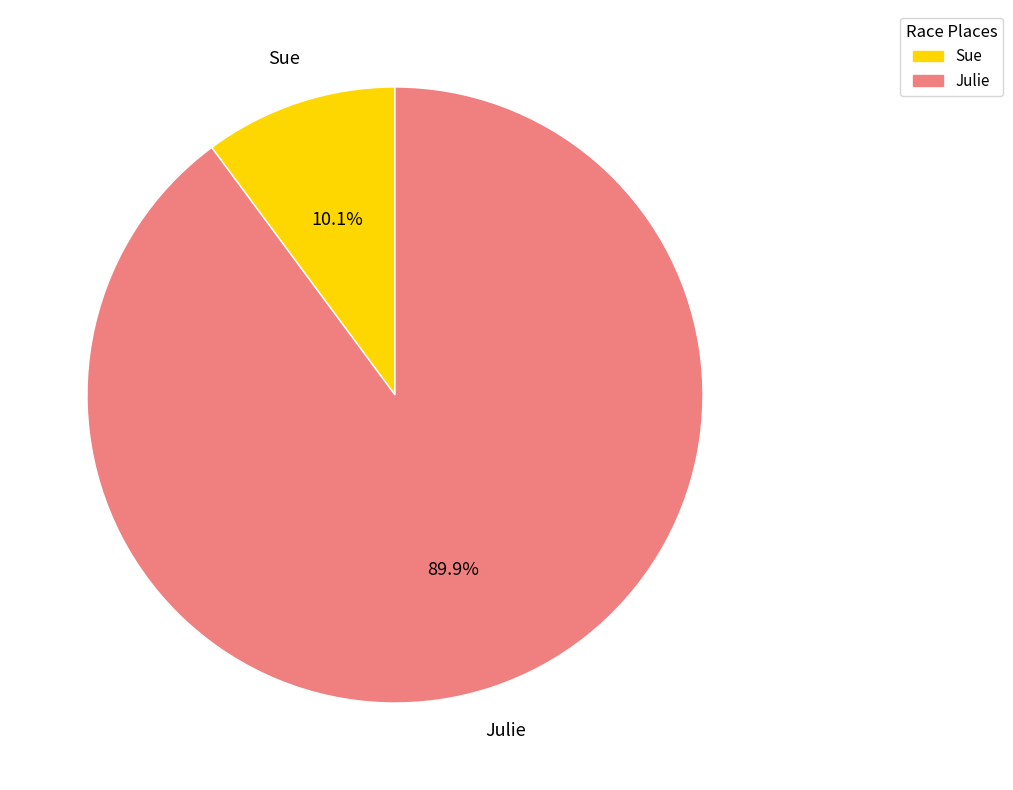

Is there any slice that represents more than half of the pie?

Yes